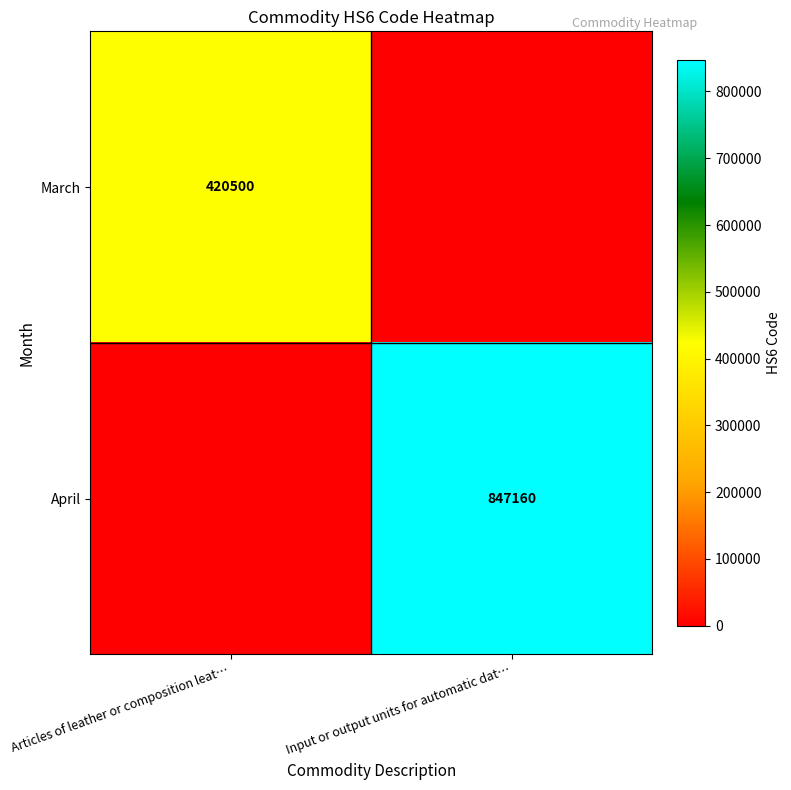

At which category is the sum across all series the highest?

Input or output units for automatic dat…